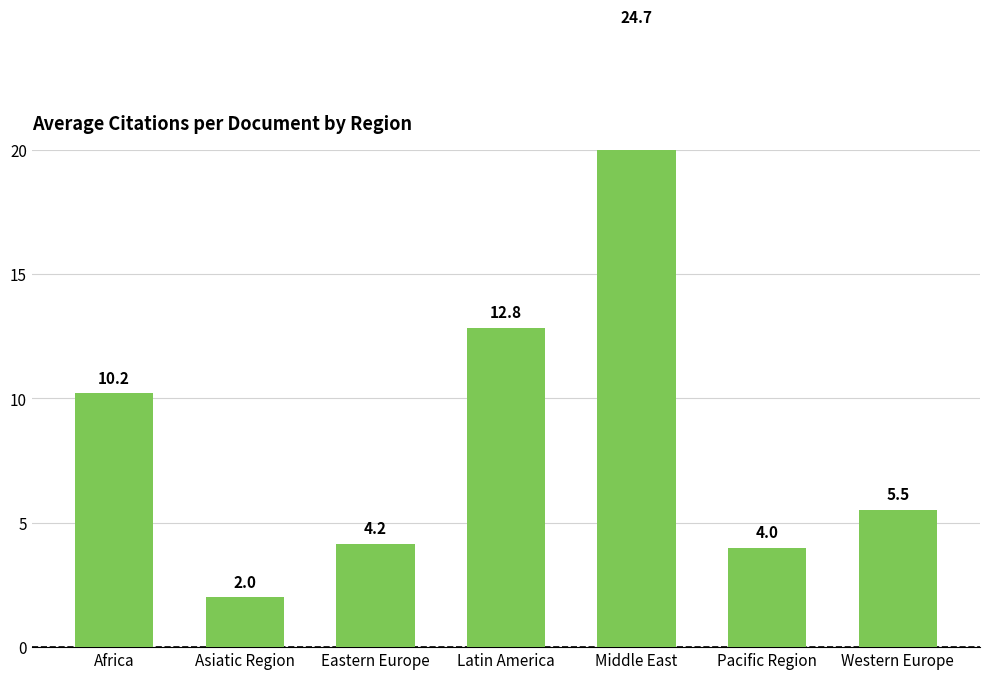

List the labels in order of value, largest first.

Middle East, Latin America, Africa, Western Europe, Eastern Europe, Pacific Region, Asiatic Region